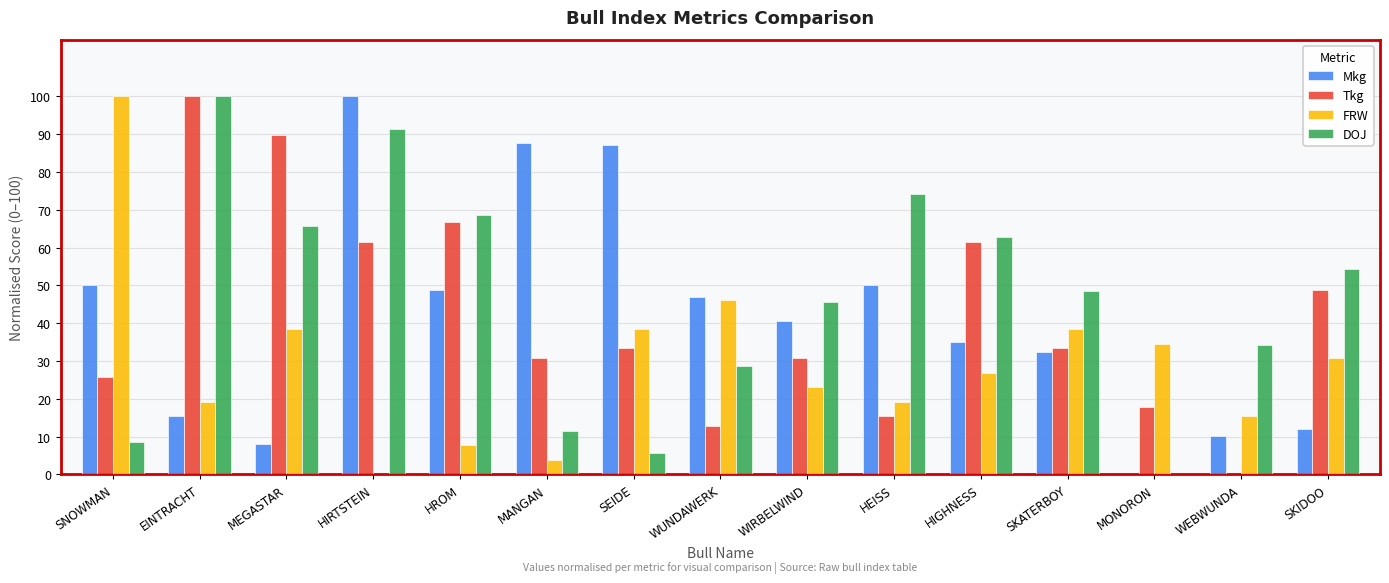

Are the bars horizontal?

No